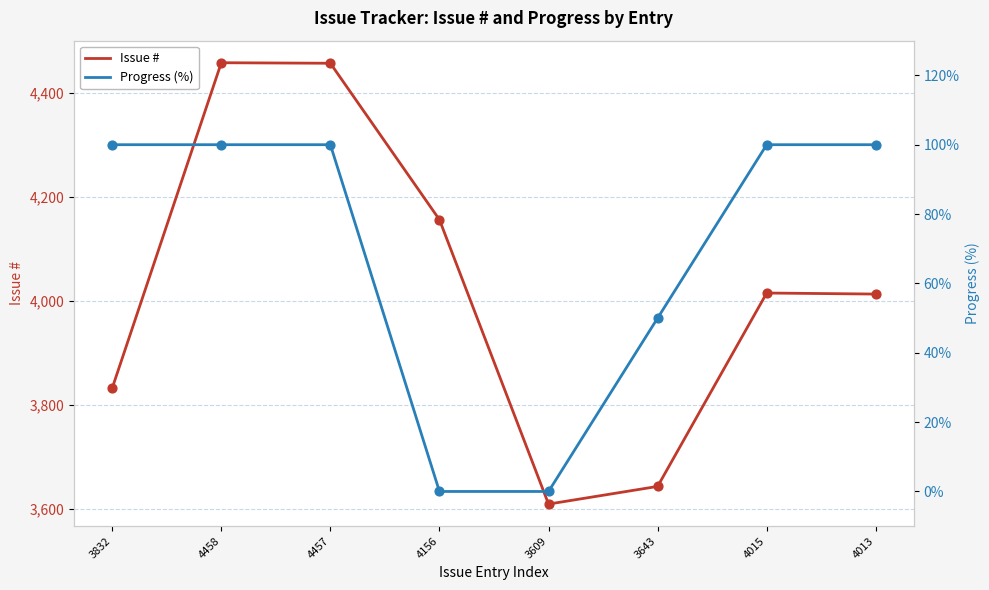

At which category is the sum across all series the highest?

4458